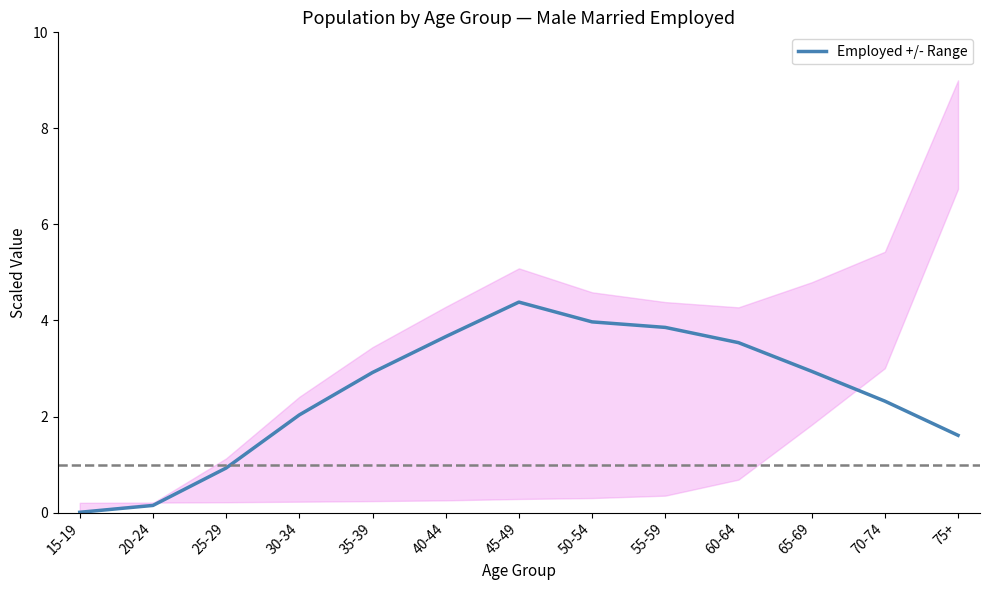

How many lines are shown in the chart?

1